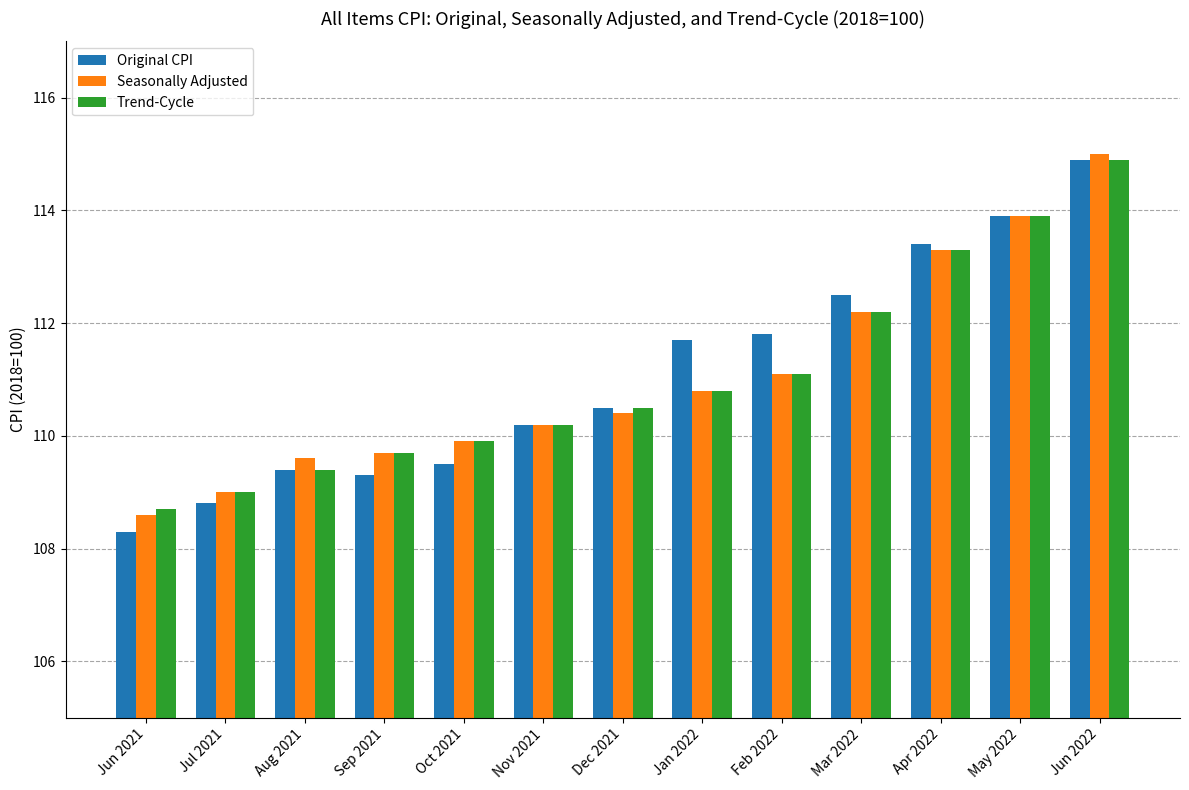

What is the lowest value of the Seasonally Adjusted series?

108.6